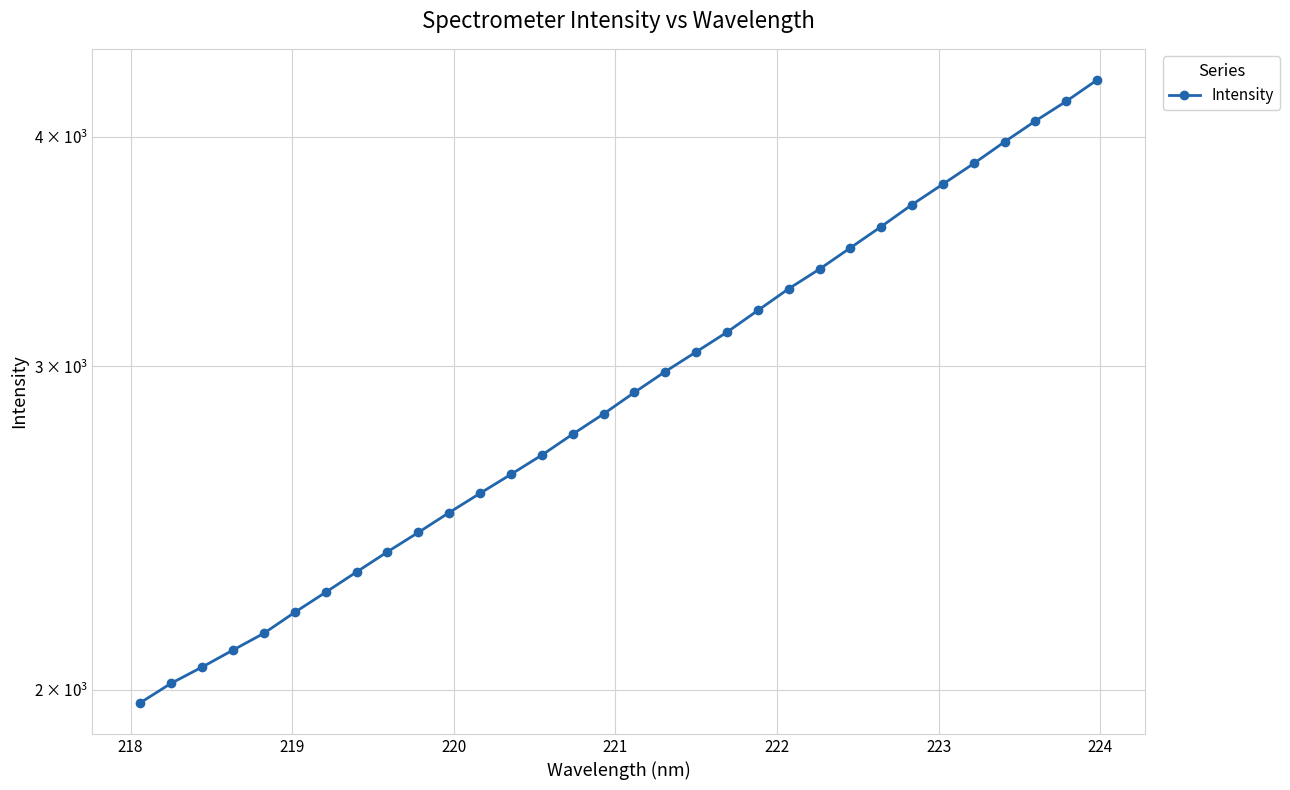

What is the maximum value shown in the chart?

4295.3